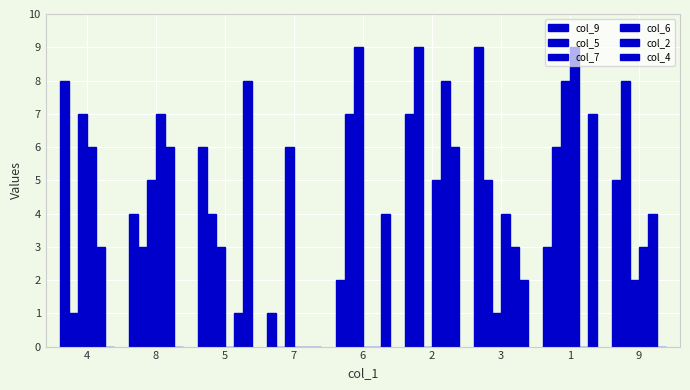

How many groups of bars are there?

9